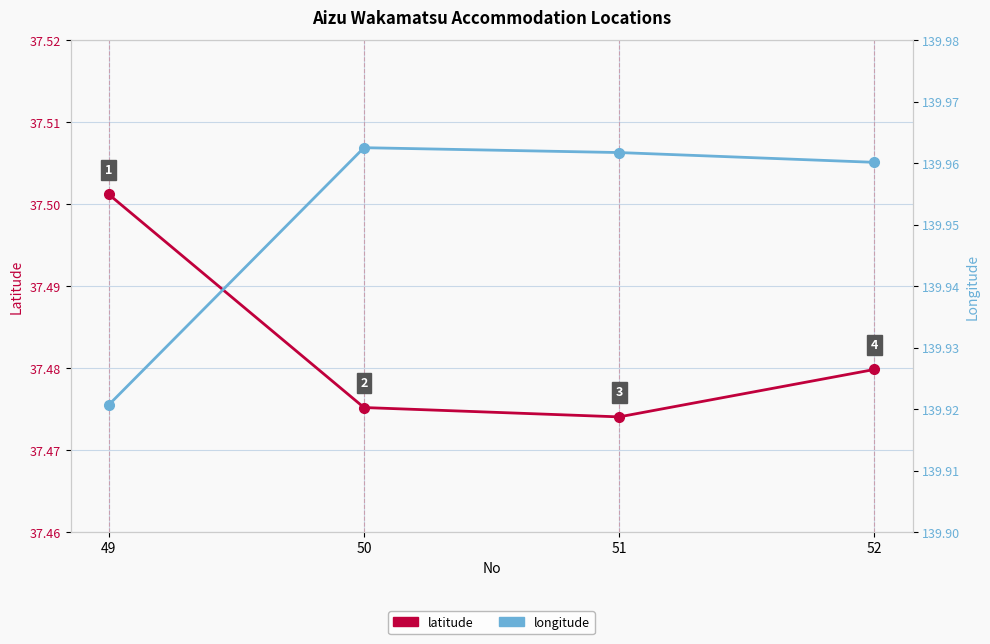

List the labels in order of latitude value, largest first.

49, 52, 50, 51